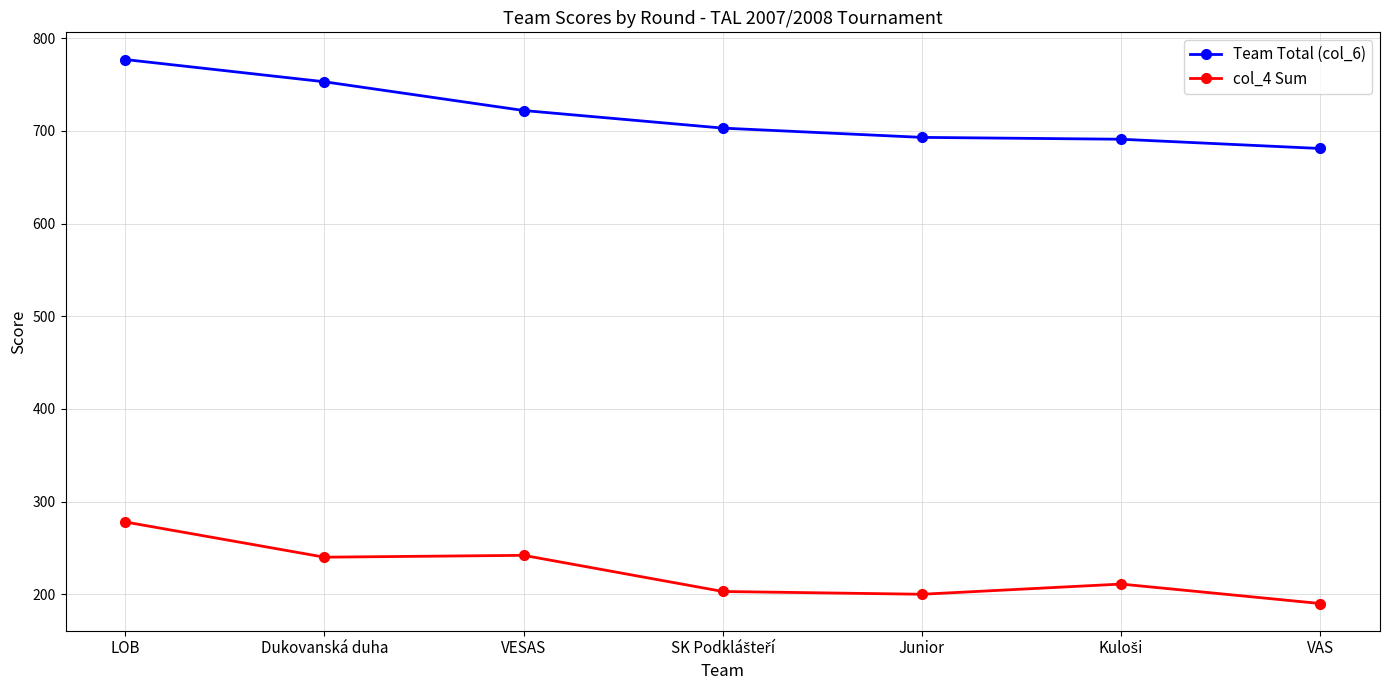

Which series has the largest range (max minus min)?

Team Total (col_6)